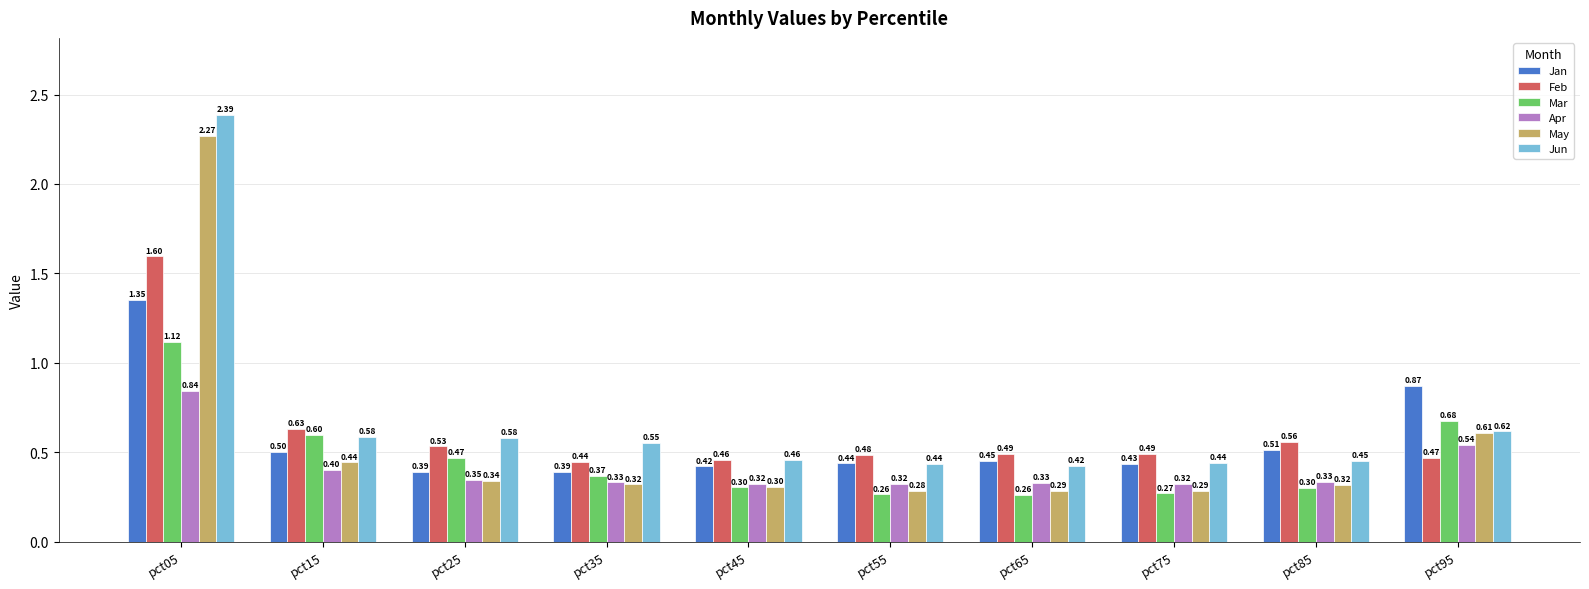

Between pct35 and pct65, which series saw the biggest shift?

Jun